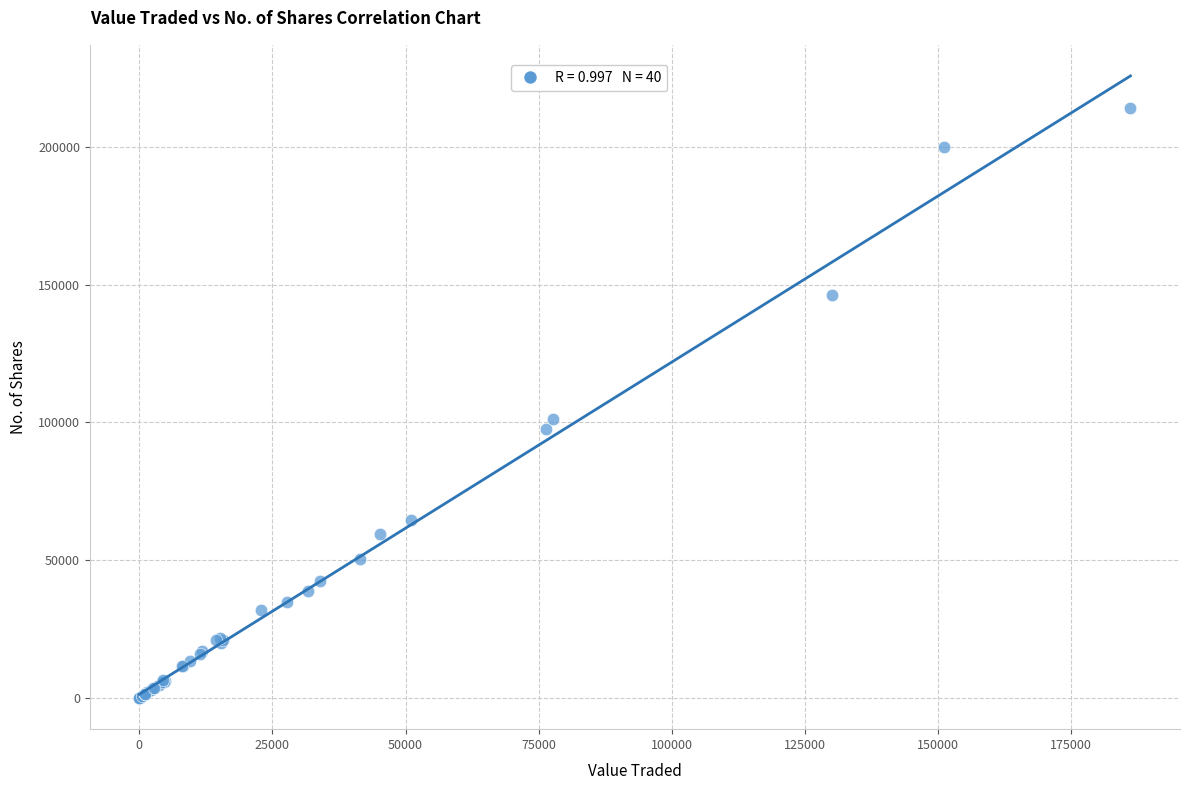

What Y value in the scatter plot is closest to 107099?

101354